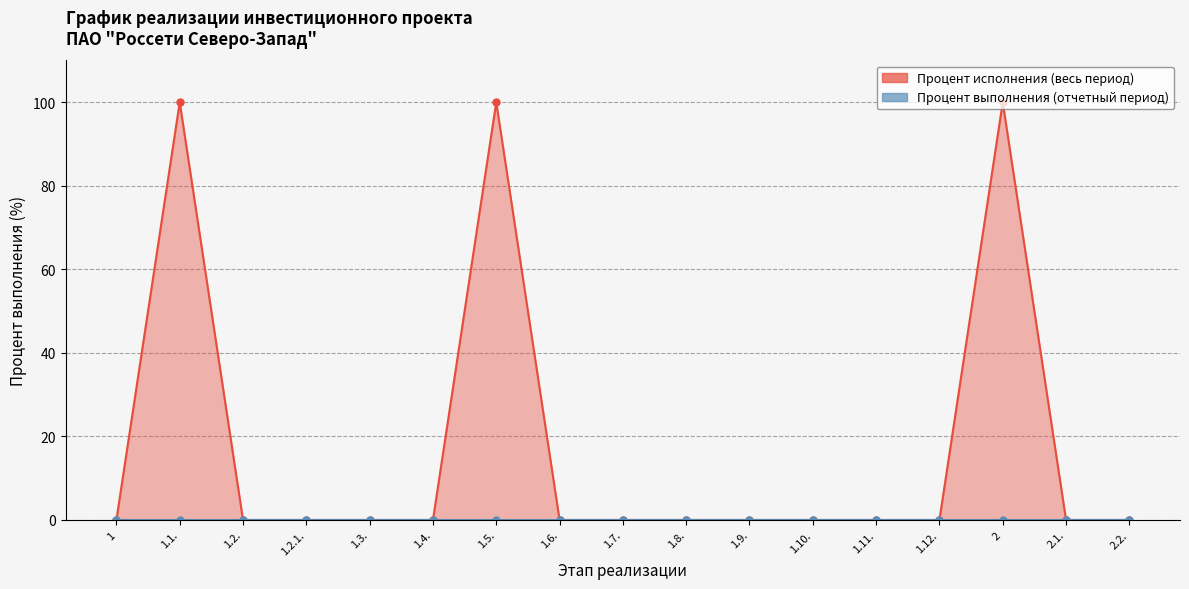

What is the average value?

18